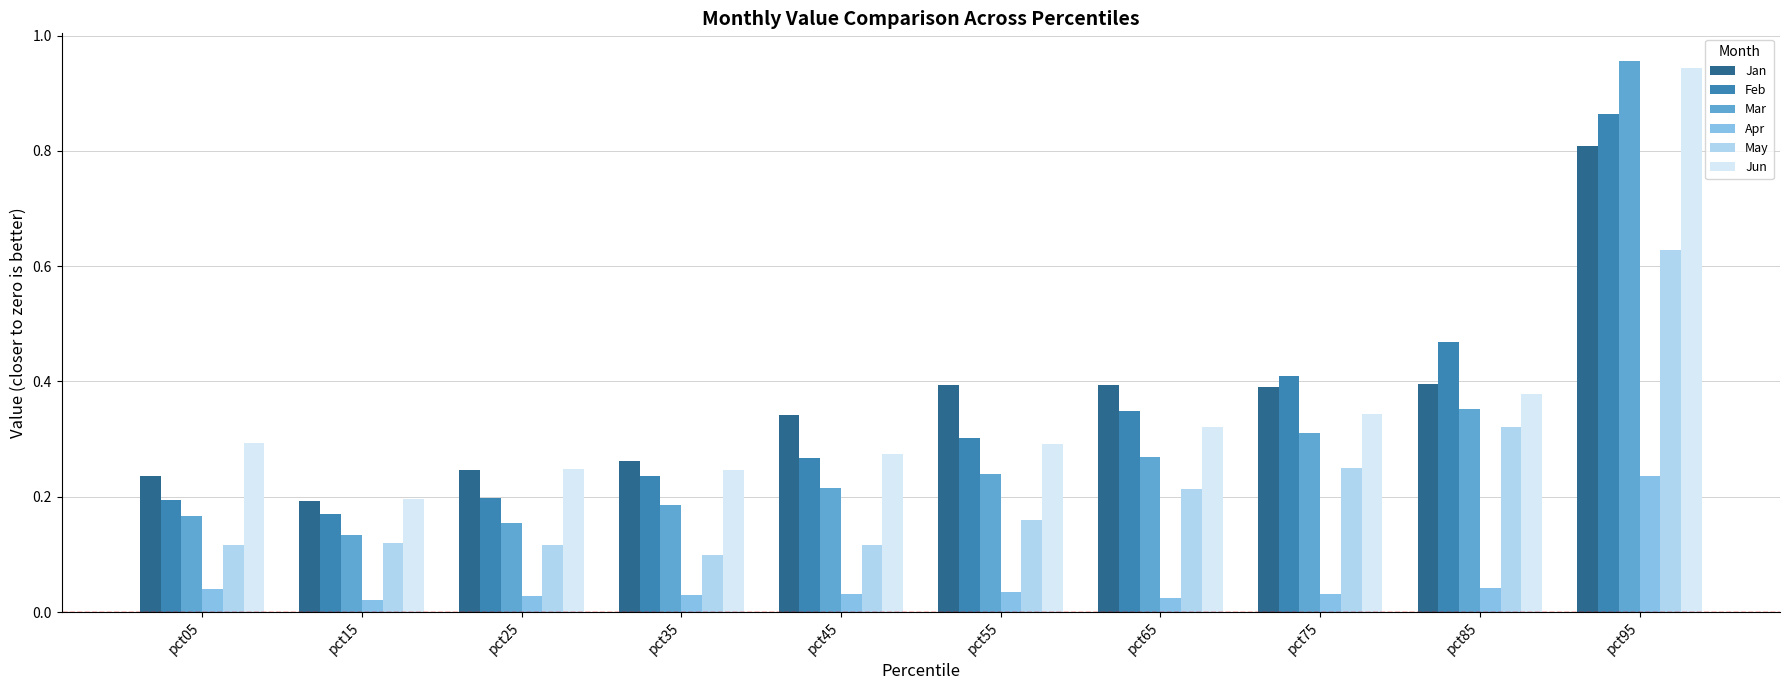

Which category has the highest value in the Jan series?

pct95